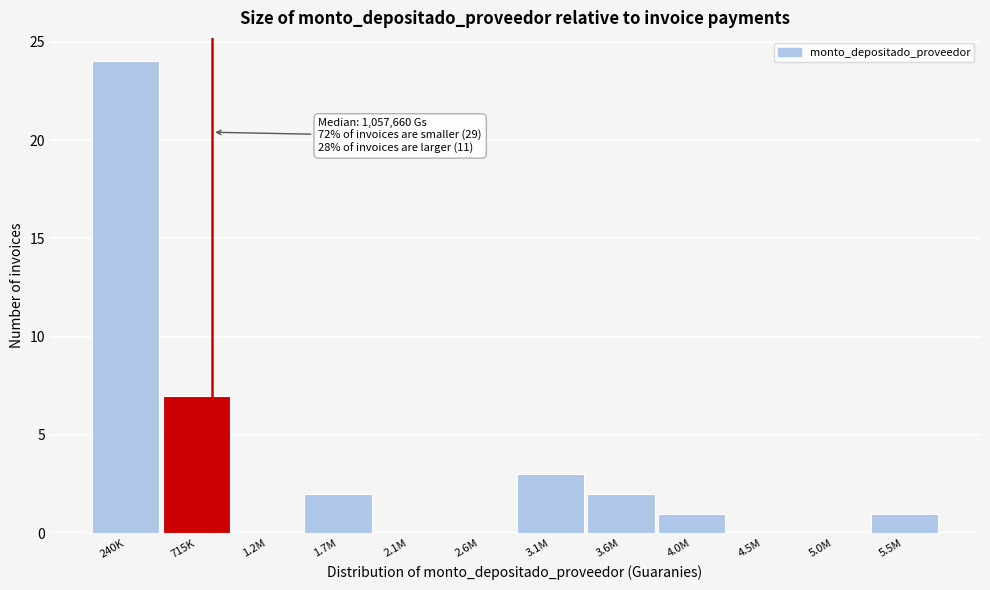

Reading right to left, what are all the values shown in this chart?

5.5M=1	5.0M=0	4.5M=0	4.0M=1	3.6M=2	3.1M=3	2.6M=0	2.1M=0	1.7M=2	1.2M=0	715K=7	240K=24